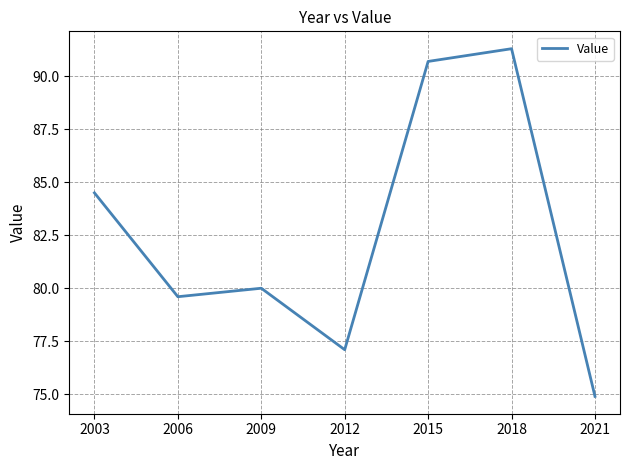

Reading left to right, extract all data points from this chart.

2003=84.5	2006=79.6	2009=80.0	2012=77.1	2015=90.7	2018=91.3	2021=74.9